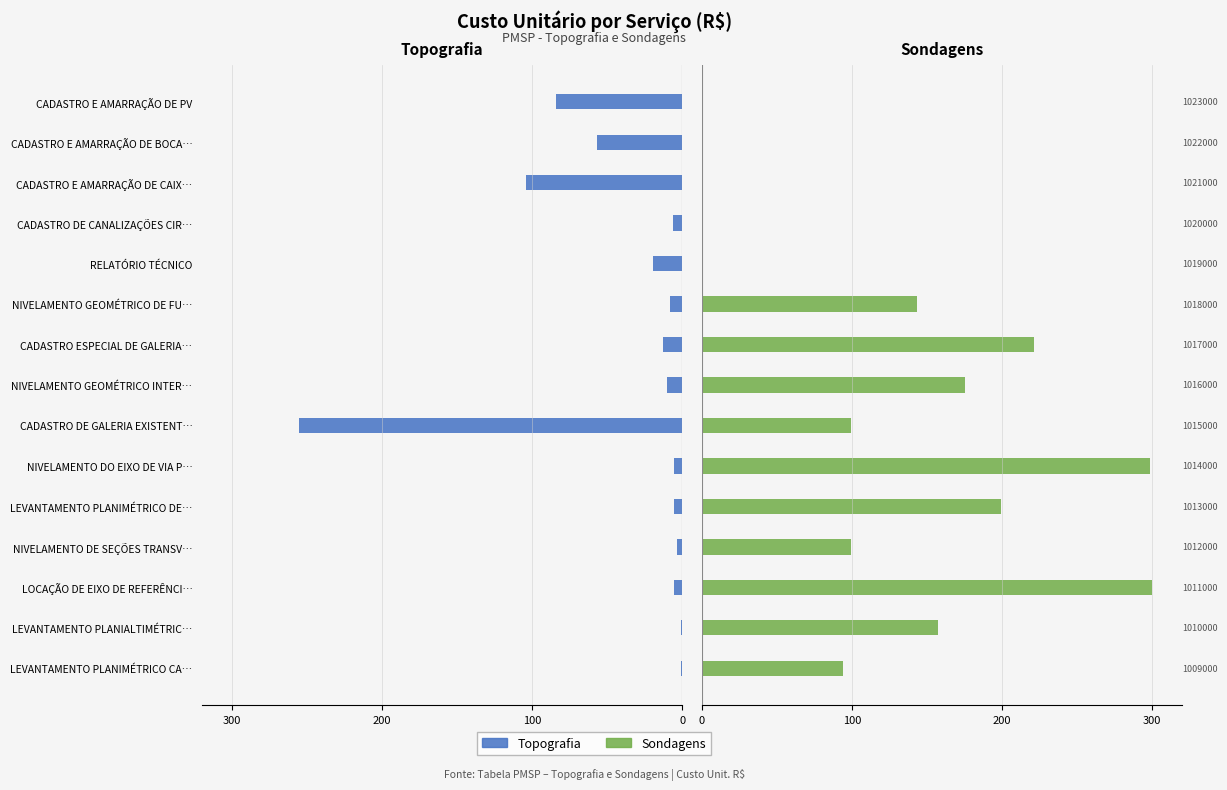

What are all the series names shown in the legend?

Topografia, Sondagens